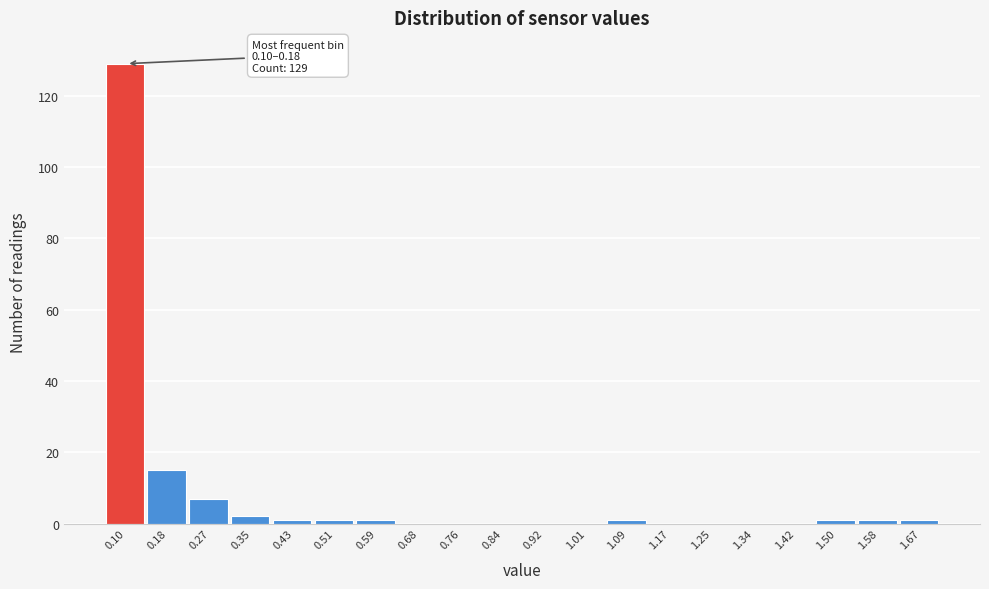

Reading left to right, what are all the values shown in this chart?

0.10=129	0.18=15	0.27=7	0.35=2	0.43=1	0.51=1	0.59=1	0.68=0	0.76=0	0.84=0	0.92=0	1.01=0	1.09=1	1.17=0	1.25=0	1.34=0	1.42=0	1.50=1	1.58=1	1.67=1